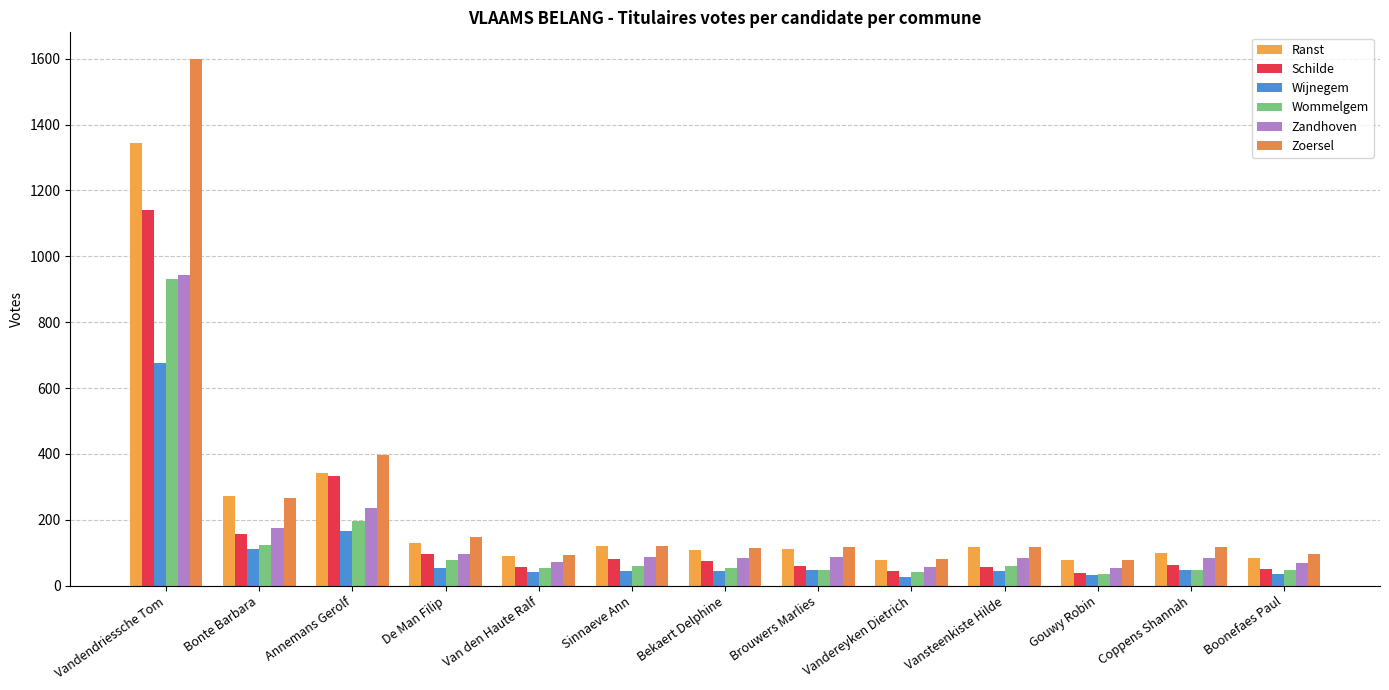

What is the difference between the second highest and second lowest values in the Ranst series?

263